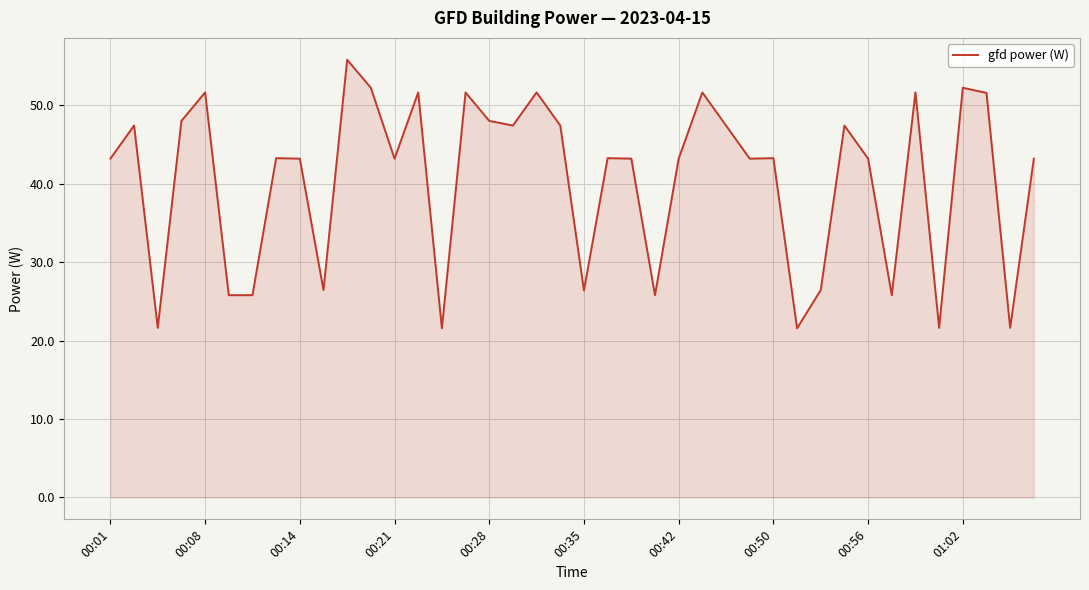

What is the difference between the maximum and minimum values?

34.2